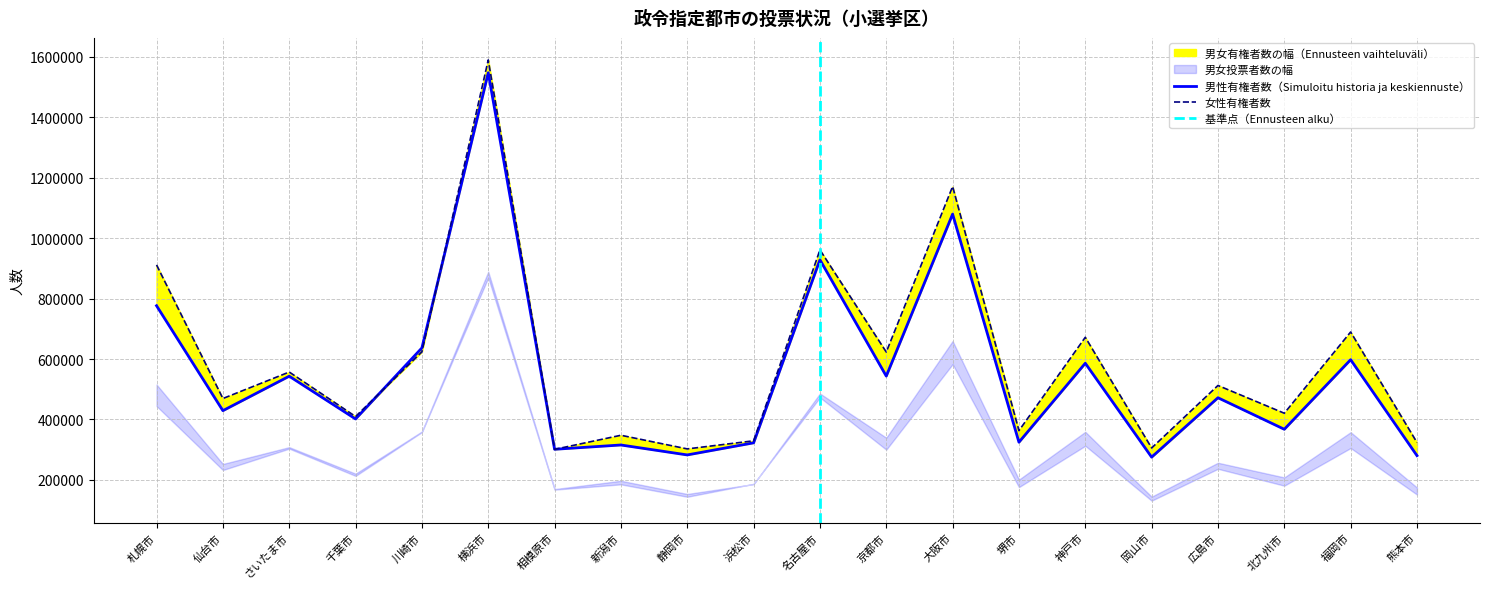

At which category is the sum across all series the highest?

横浜市